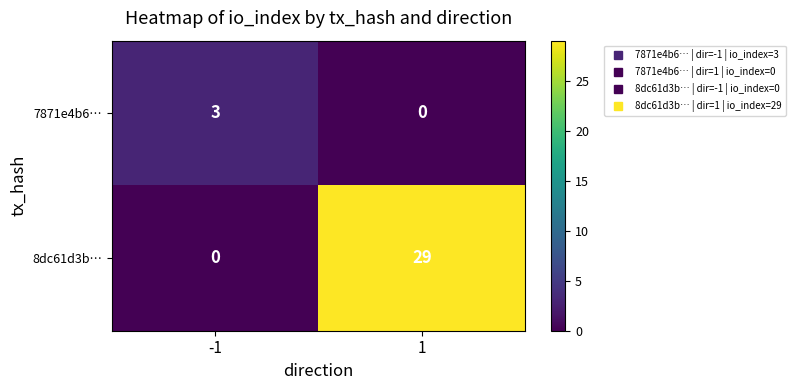

Count the number of categories in the chart.

2